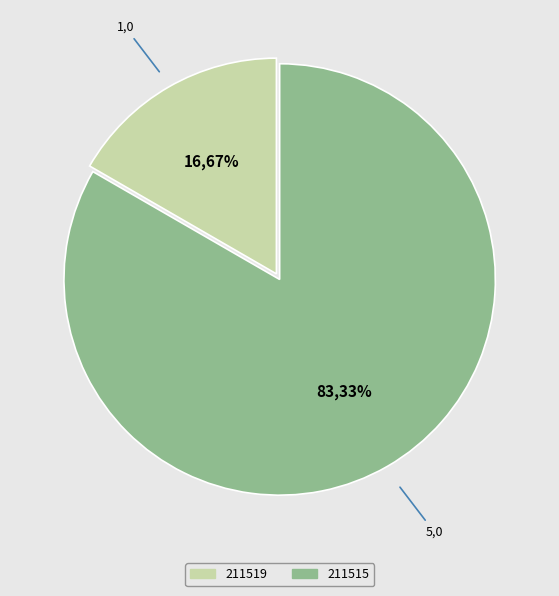

To the nearest percent, what portion does 211519 represent?

17%